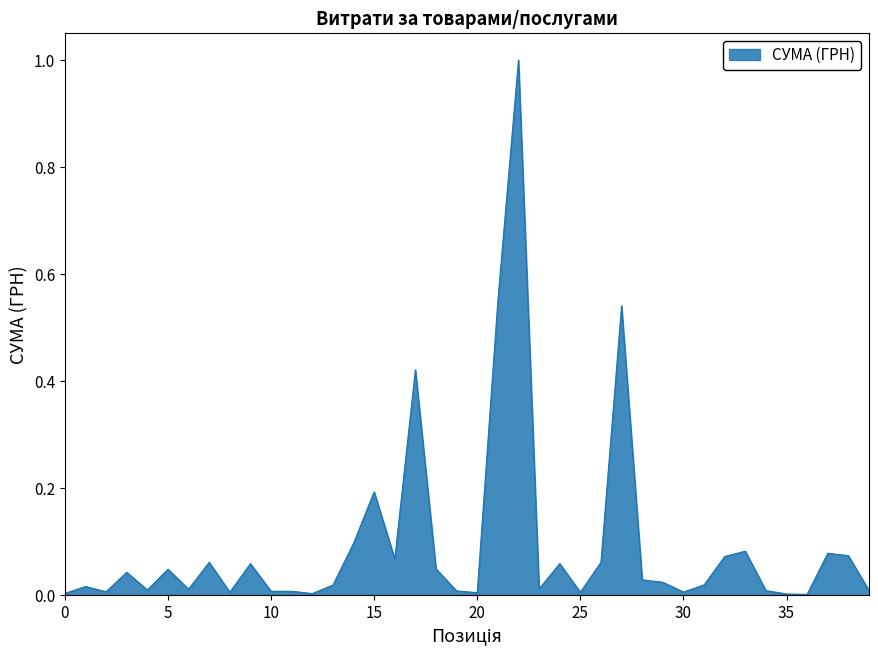

What is the difference between the maximum and minimum values?

1.0